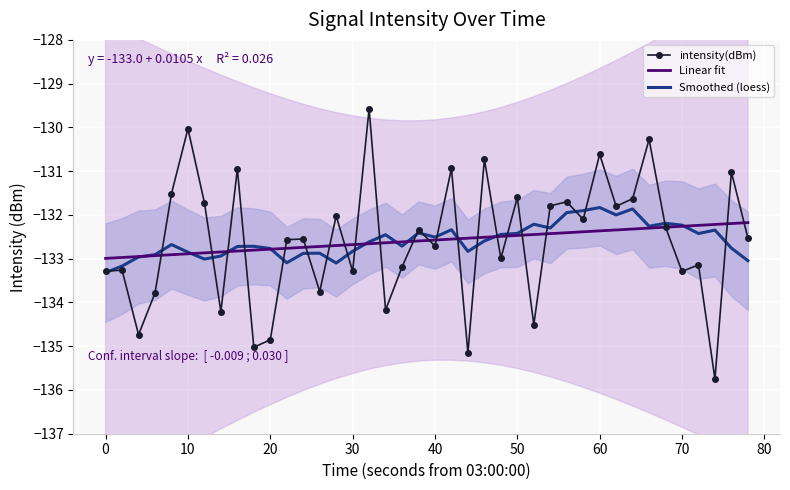

What is the highest value of the intensity(dBm) series?

-129.6